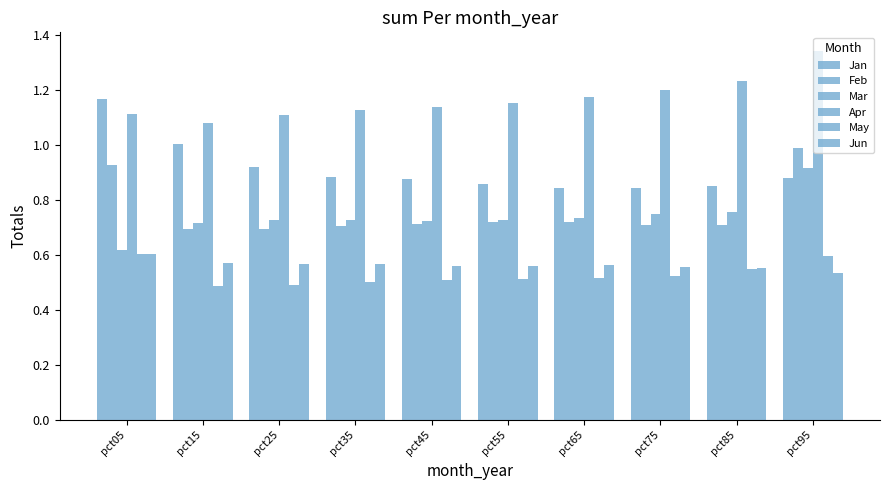

Reading left to right, transcribe all the data shown in this chart.

Jan: 1.2	1.0	0.9	0.9	0.9	0.9	0.8	0.8	0.9	0.9
Feb: 0.9	0.7	0.7	0.7	0.7	0.7	0.7	0.7	0.7	1.0
Mar: 0.6	0.7	0.7	0.7	0.7	0.7	0.7	0.7	0.8	0.9
Apr: 1.1	1.1	1.1	1.1	1.1	1.2	1.2	1.2	1.2	1.3
May: 0.6	0.5	0.5	0.5	0.5	0.5	0.5	0.5	0.5	0.6
Jun: 0.6	0.6	0.6	0.6	0.6	0.6	0.6	0.6	0.6	0.5